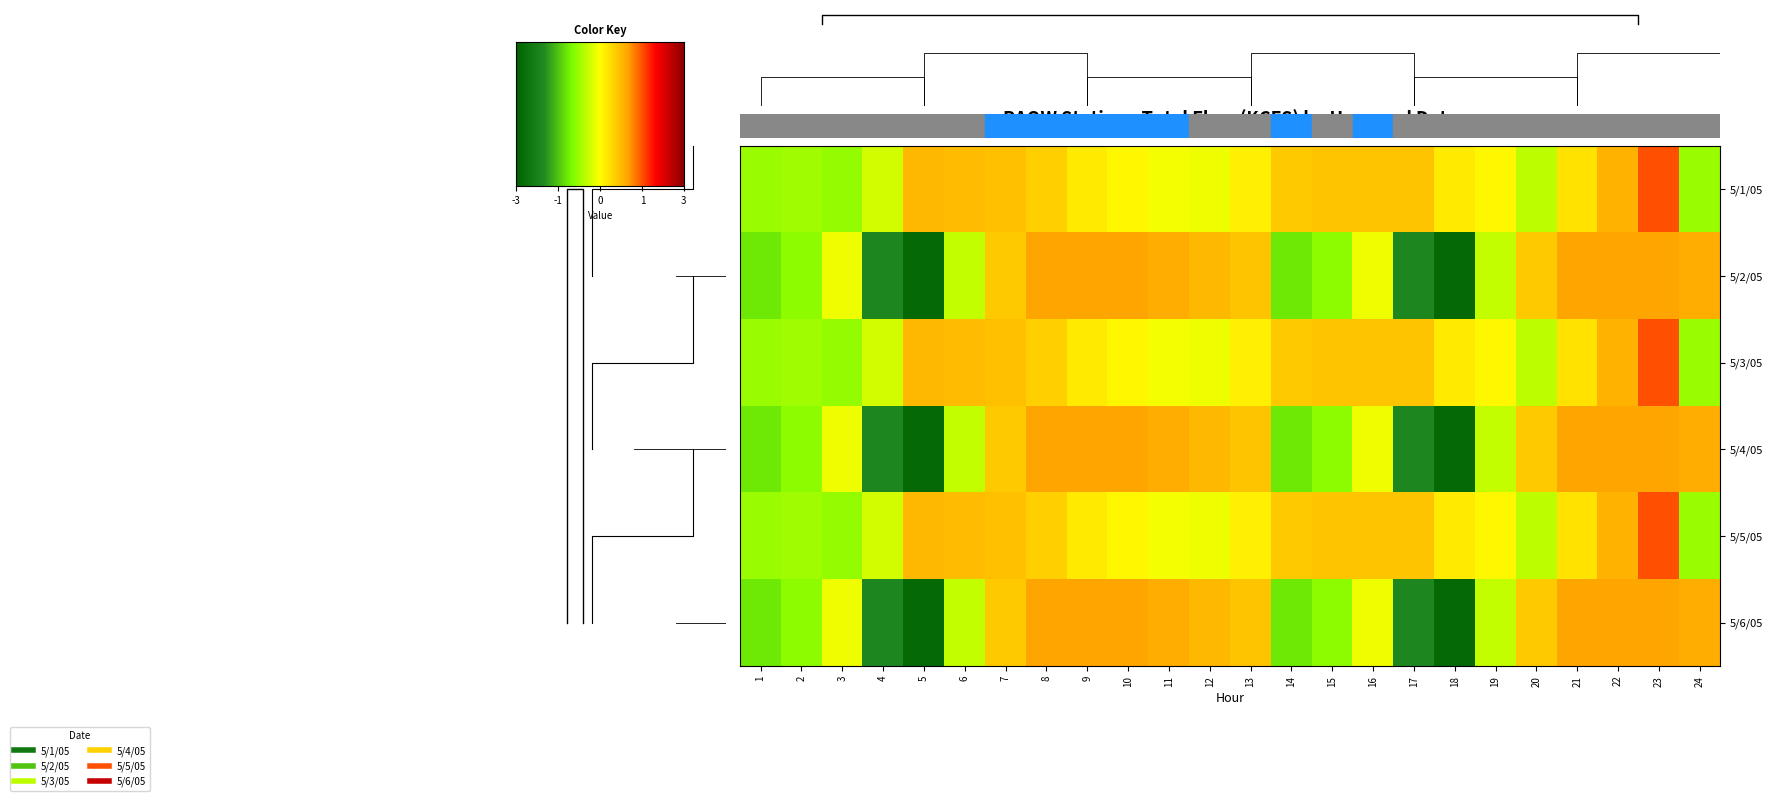

What is the spread (max minus min) of values at 10?

0.9